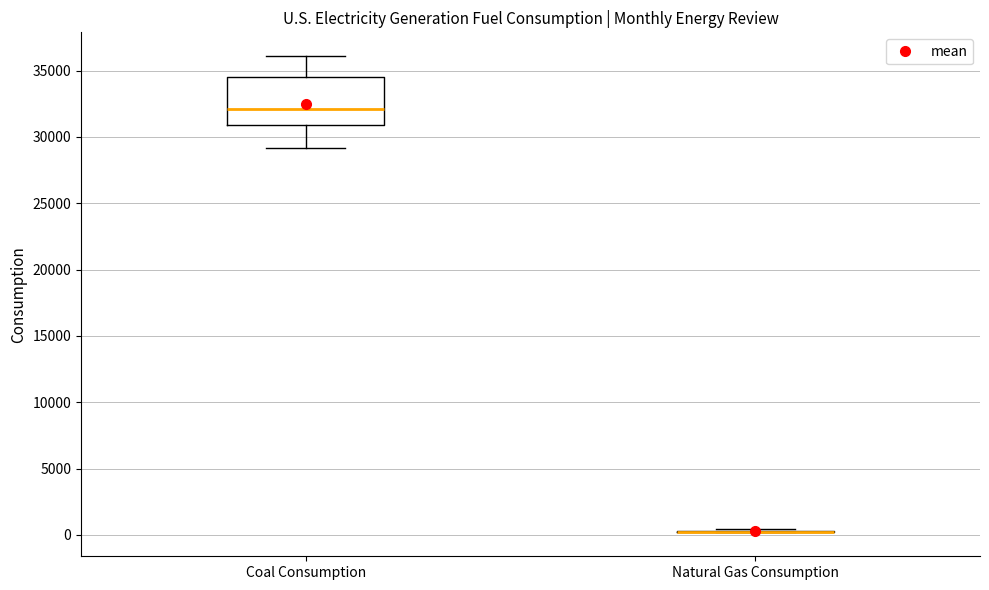

Which box is the tallest, from its lower edge to its upper edge?

Coal Consumption